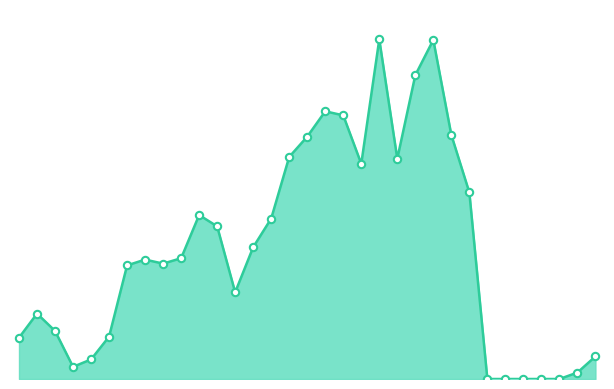

How many lines are shown in the chart?

1